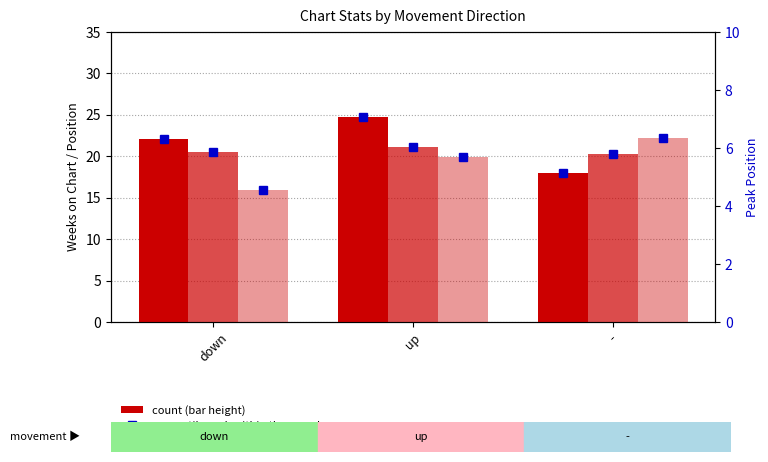

What is the label of the 2nd bar from the right?

up